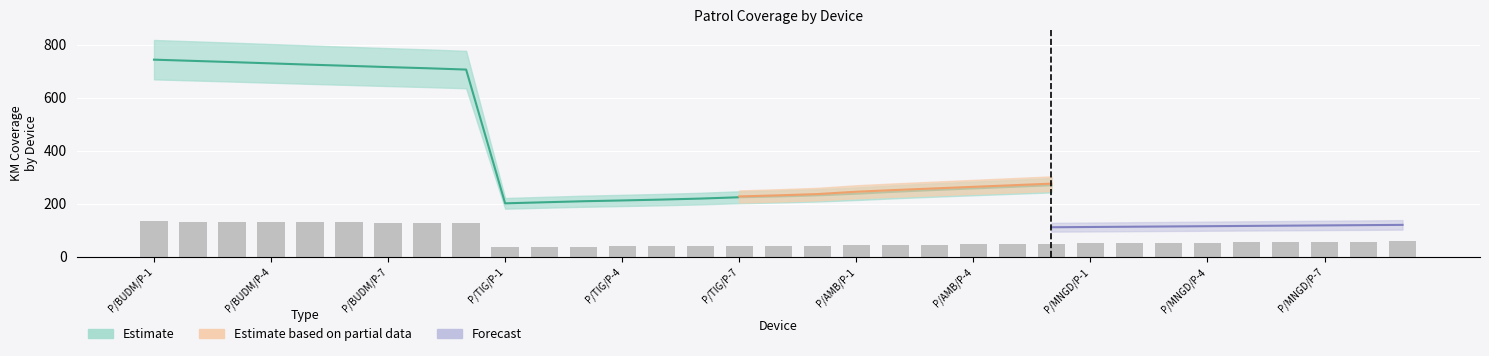

Which category has the highest value across all series?

P/BUDM/P-1